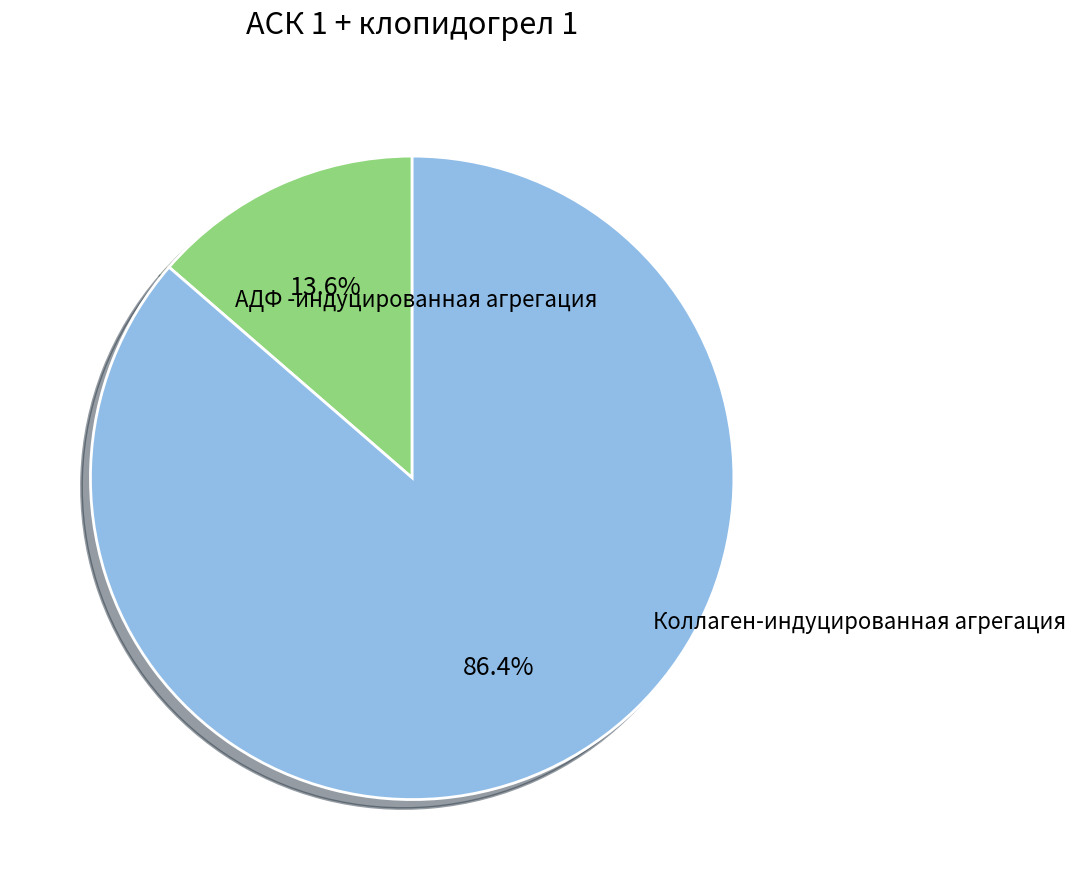

Is there a majority slice in this chart?

Yes